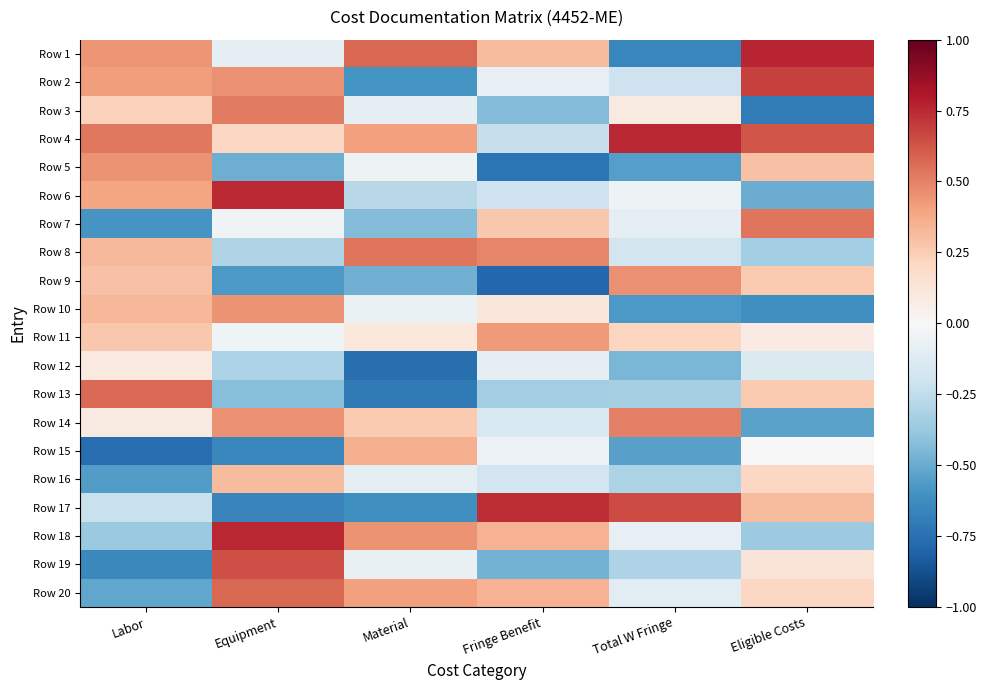

How many categories are shown in the chart?

6